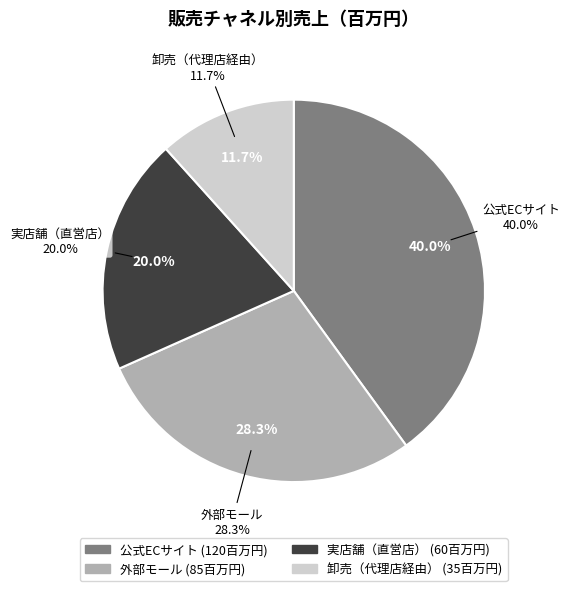

Is there any slice that represents more than half of the pie?

No